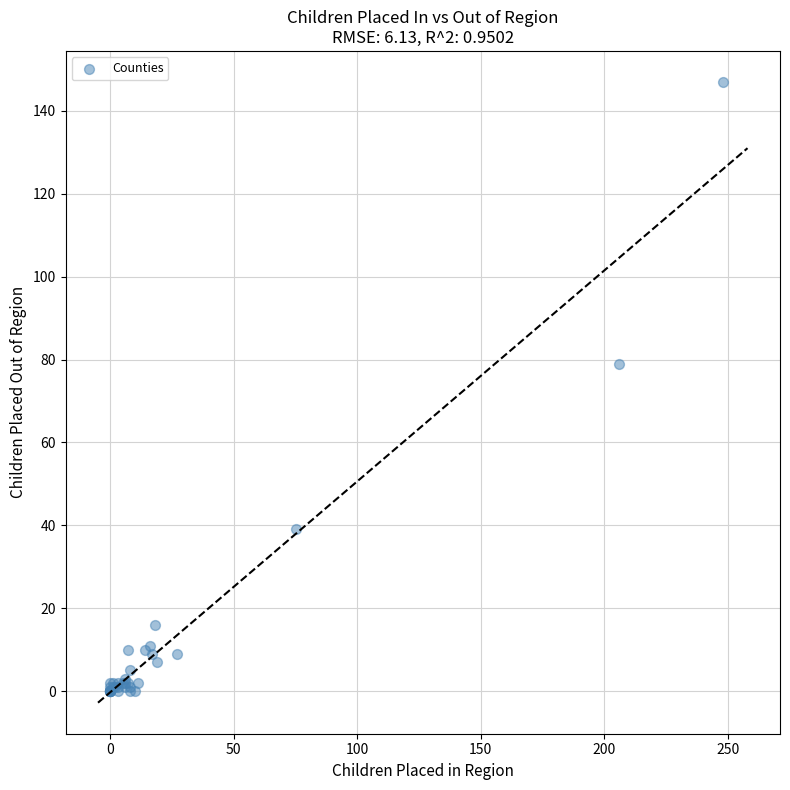

What Y value in the scatter plot is closest to 73?

79